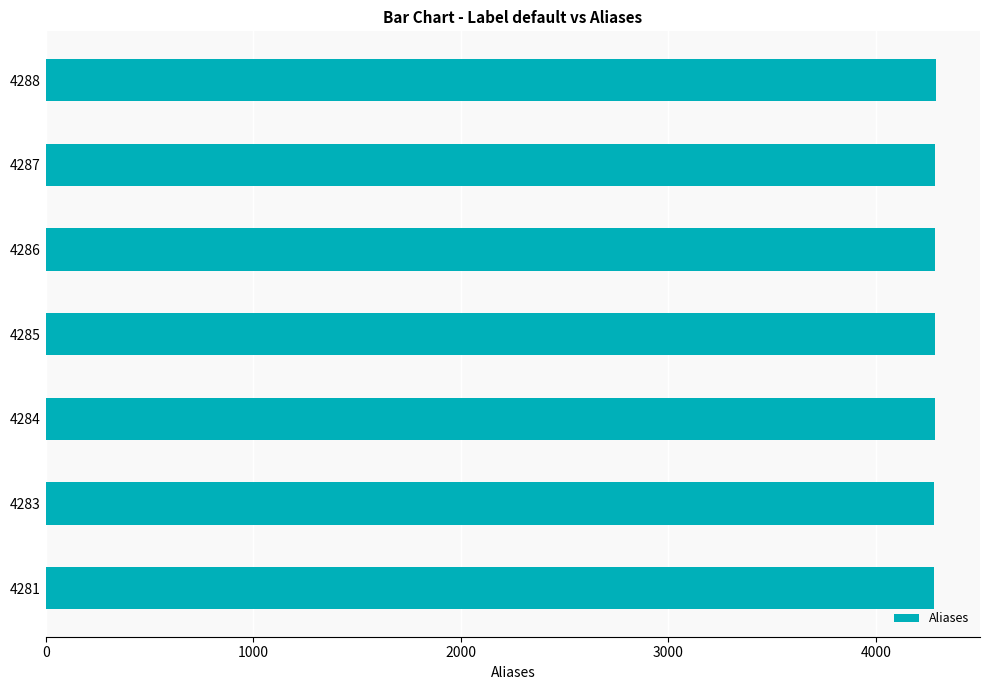

The value at 4283 is 4283. True or false?

True